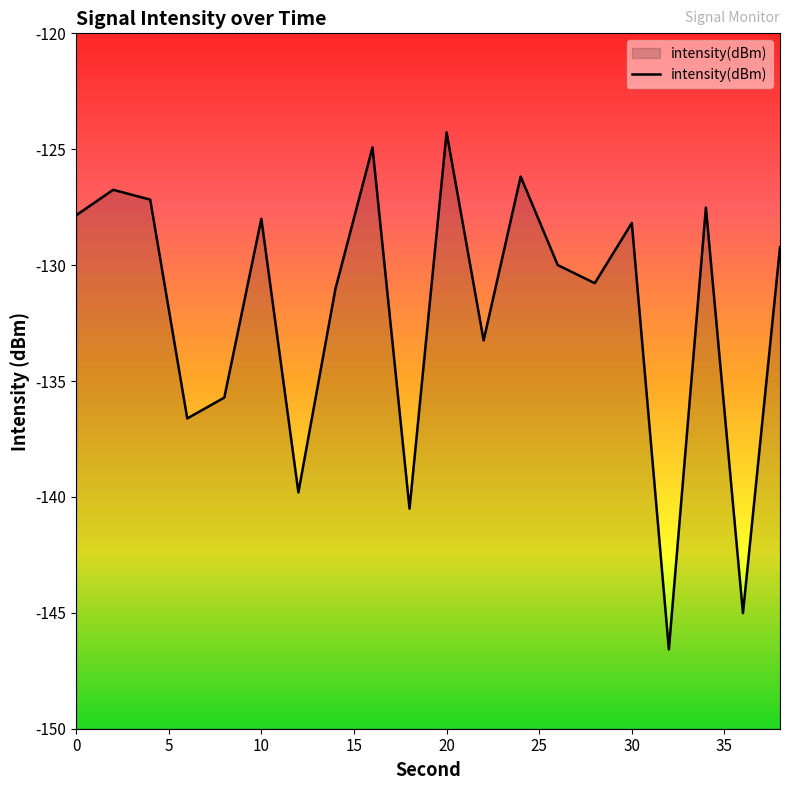

Count the number of values greater than -129.

9